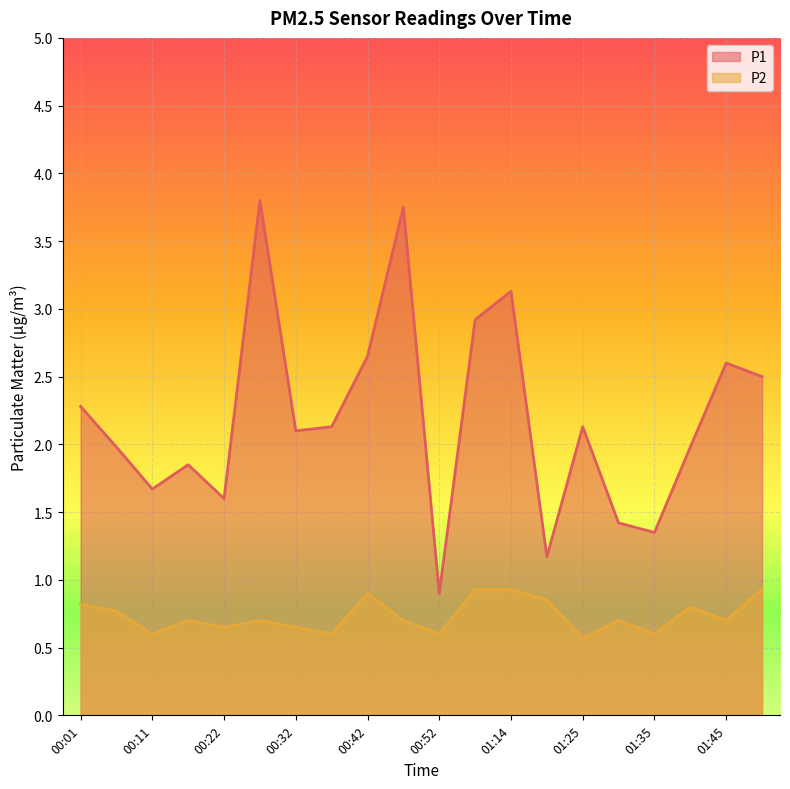

Where is P2 nearest to the value 0?

01:25